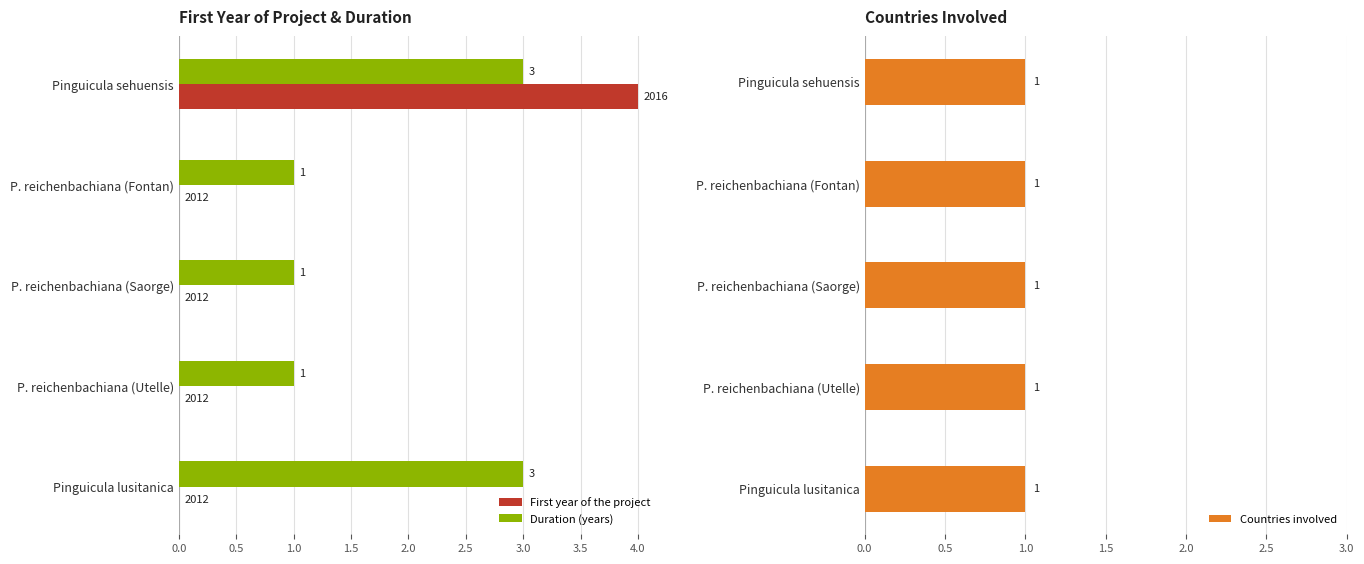

Is the value of Duration (years) at P. reichenbachiana (Fontan) greater than the value of First year of the project at Pinguicula sehuensis?

No